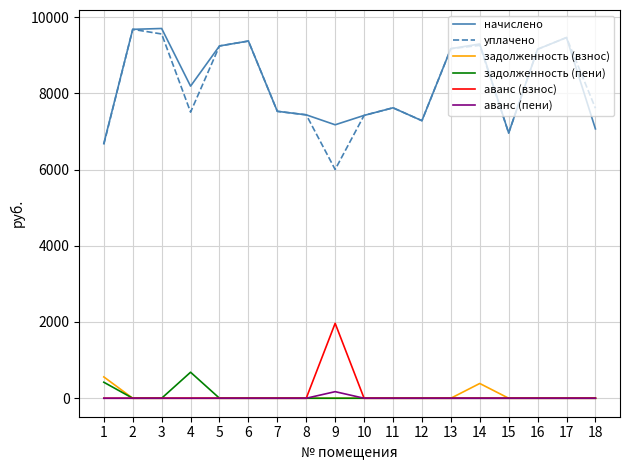

True or false: аванс (пени) and начислено intersect in this chart.

False